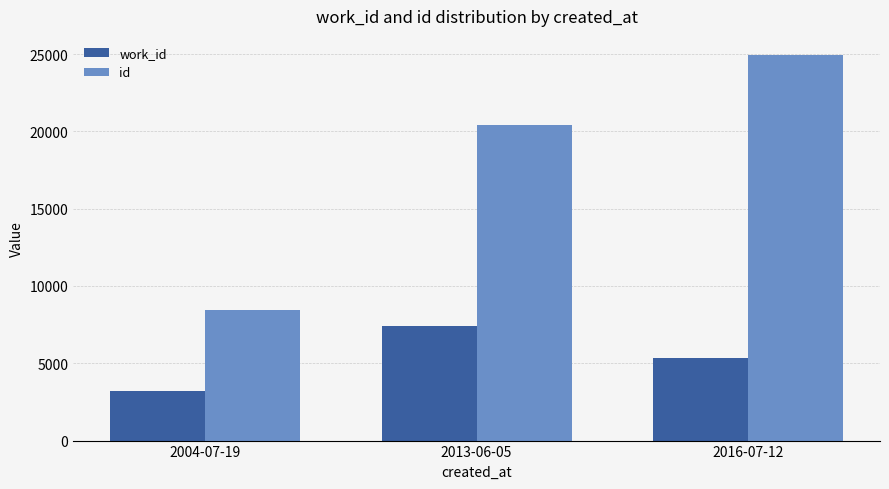

What are all the series names shown in the legend?

work_id, id